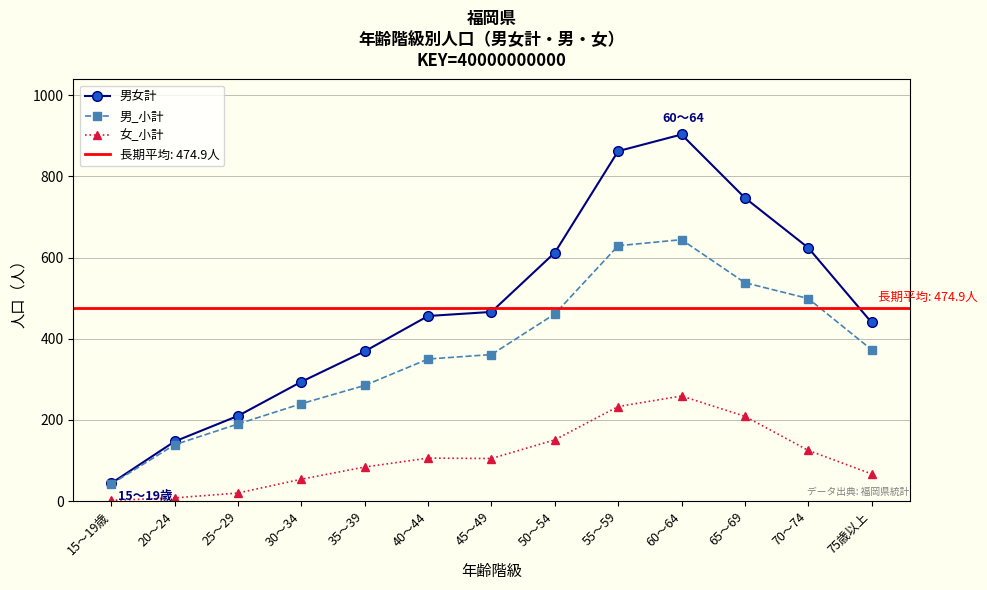

At 75歳以上, list the series in order from largest to smallest.

男女計, 男_小計, 女_小計